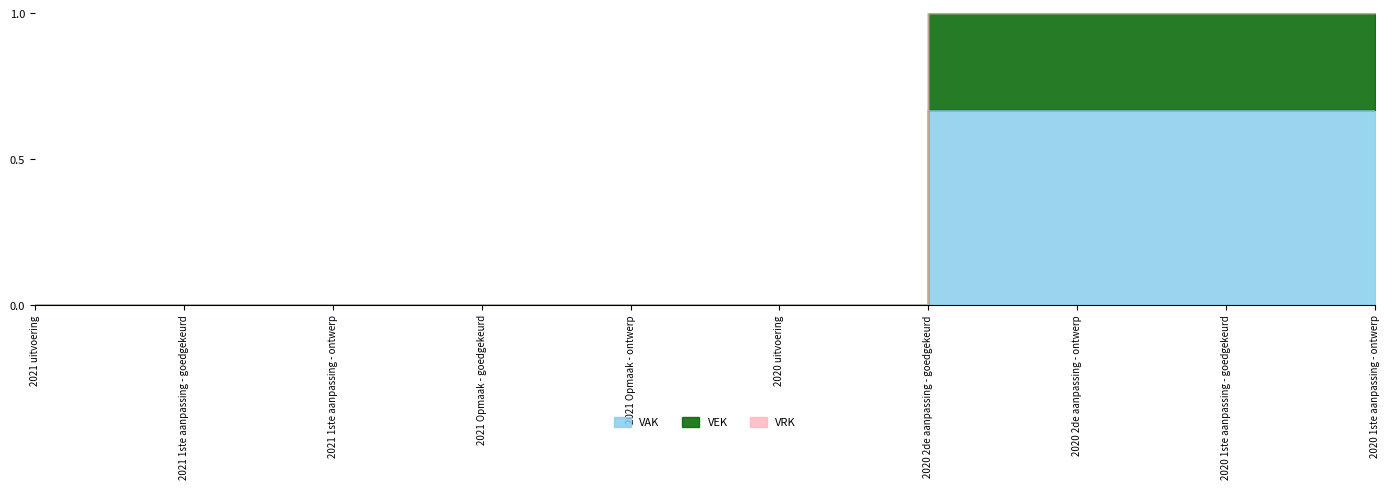

Reading left to right, extract all data points from this chart.

VAK: 2021 uitvoering=0.0	2021 1ste aanpassing - goedgekeurd=0.0	2021 1ste aanpassing - ontwerp=0.0	2021 Opmaak - goedgekeurd=0.0	2021 Opmaak - ontwerp=0.0	2020 uitvoering=0.0	2020 2de aanpassing - goedgekeurd=0.7	2020 2de aanpassing - ontwerp=0.7	2020 1ste aanpassing - goedgekeurd=0.7	2020 1ste aanpassing - ontwerp=0.7
VEK: 2021 uitvoering=0.0	2021 1ste aanpassing - goedgekeurd=0.0	2021 1ste aanpassing - ontwerp=0.0	2021 Opmaak - goedgekeurd=0.0	2021 Opmaak - ontwerp=0.0	2020 uitvoering=0.0	2020 2de aanpassing - goedgekeurd=1.0	2020 2de aanpassing - ontwerp=1.0	2020 1ste aanpassing - goedgekeurd=1.0	2020 1ste aanpassing - ontwerp=1.0